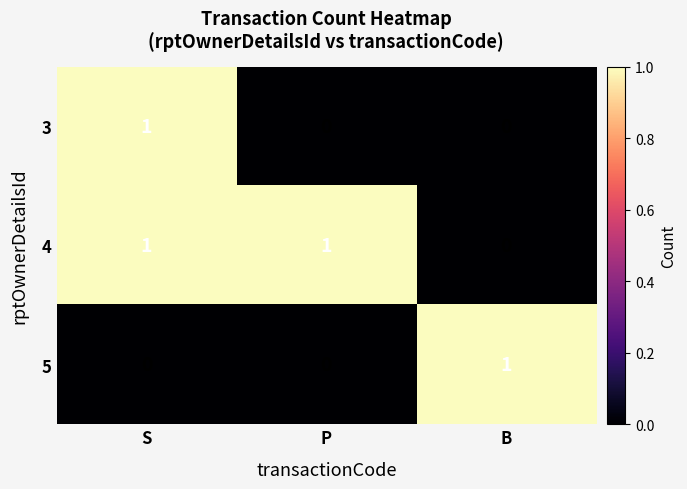

Reading left to right, extract all data points from this chart.

3: S=1	P=0	B=0
4: S=1	P=1	B=0
5: S=0	P=0	B=1